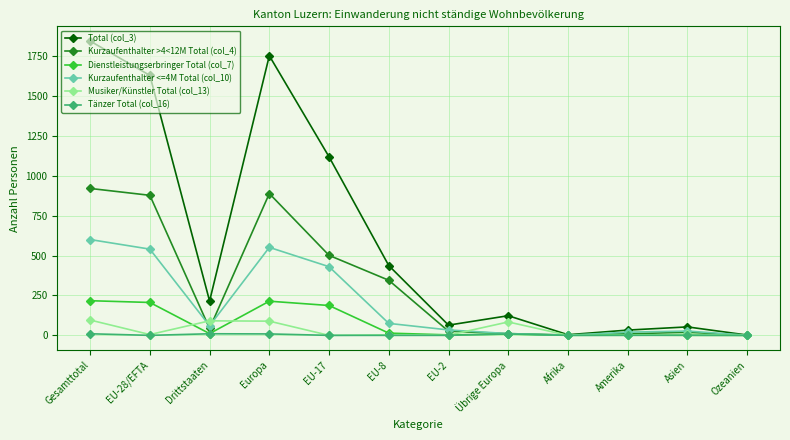

What is the average value of the Tänzer Total (col_16) series?

3